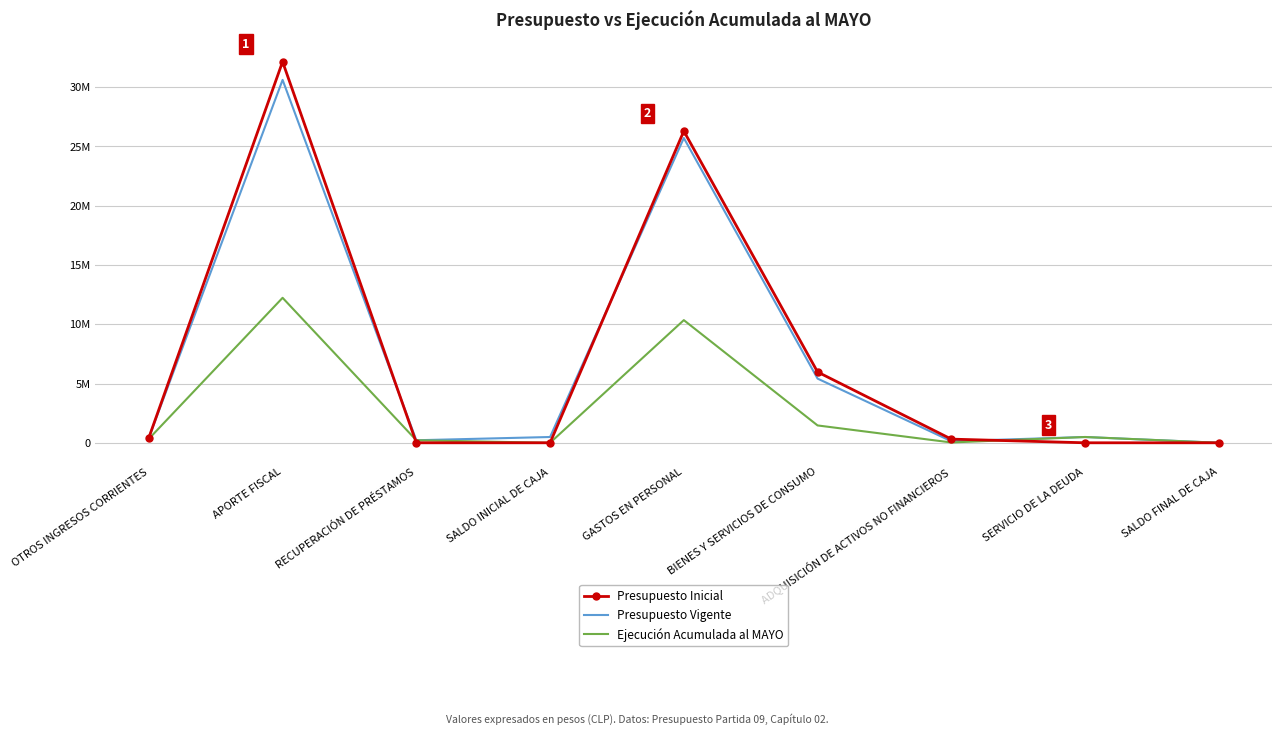

Which series has the largest range (max minus min)?

Presupuesto Inicial